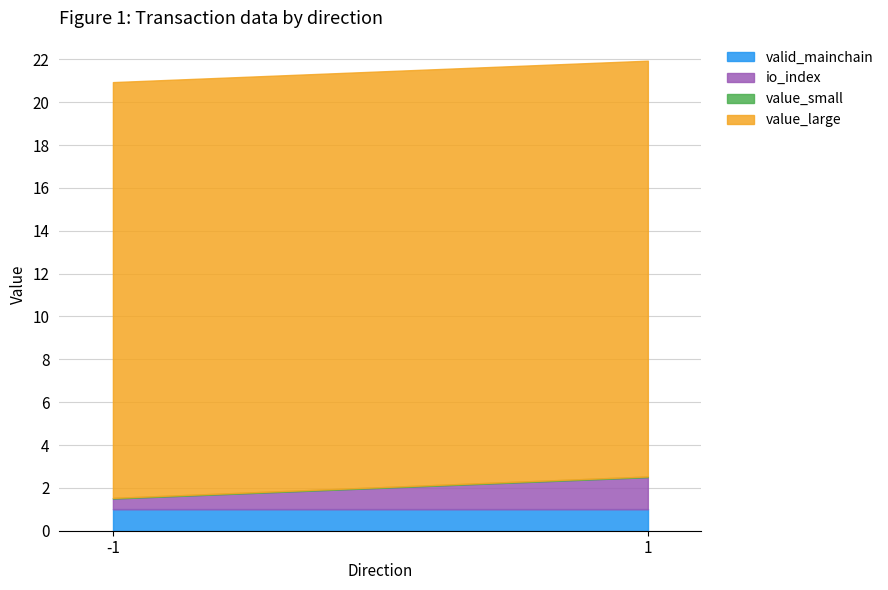

Is the value of value_large at 1 greater than the value of valid_mainchain at -1?

Yes